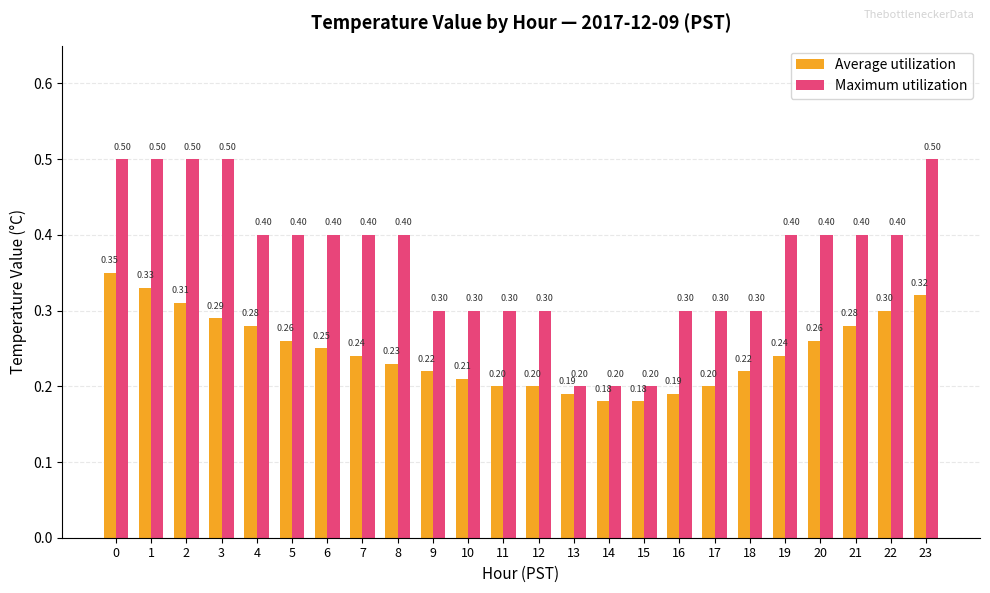

What is the lowest value of the Maximum utilization series?

0.2